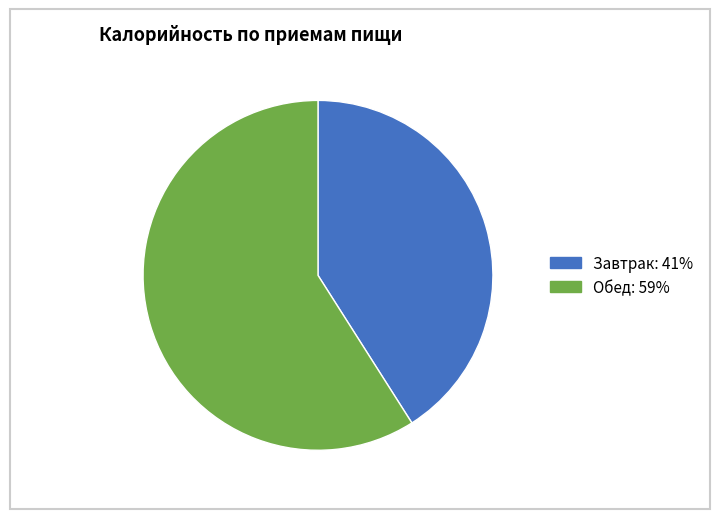

Is it true that Завтрак is 41% of the pie?

True